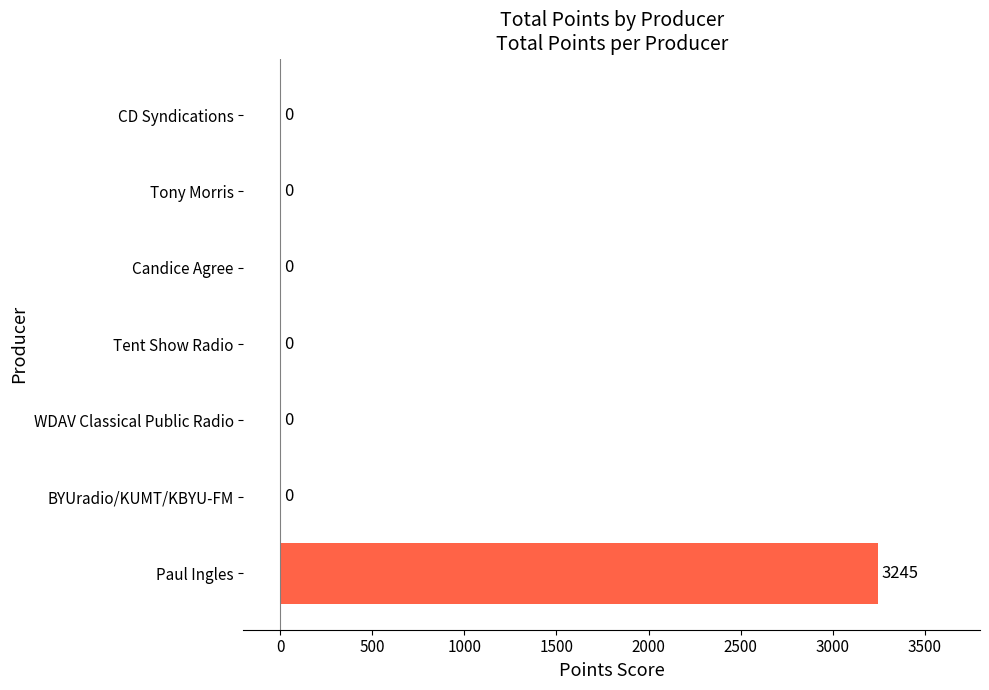

Does the chart contain stacked bars?

No